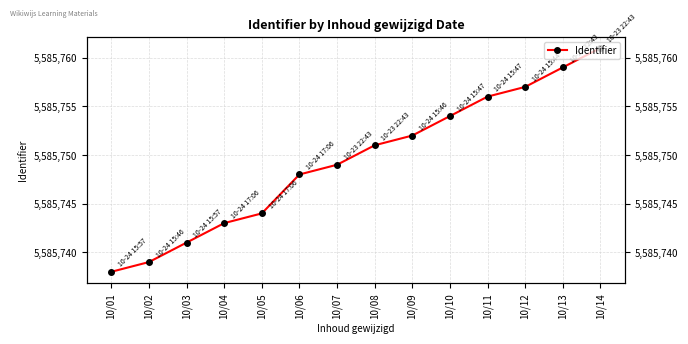

Reading left to right, list all the values displayed in this chart.

10/01=5585738	10/02=5585739	10/03=5585741	10/04=5585743	10/05=5585744	10/06=5585748	10/07=5585749	10/08=5585751	10/09=5585752	10/10=5585754	10/11=5585756	10/12=5585757	10/13=5585759	10/14=5585761